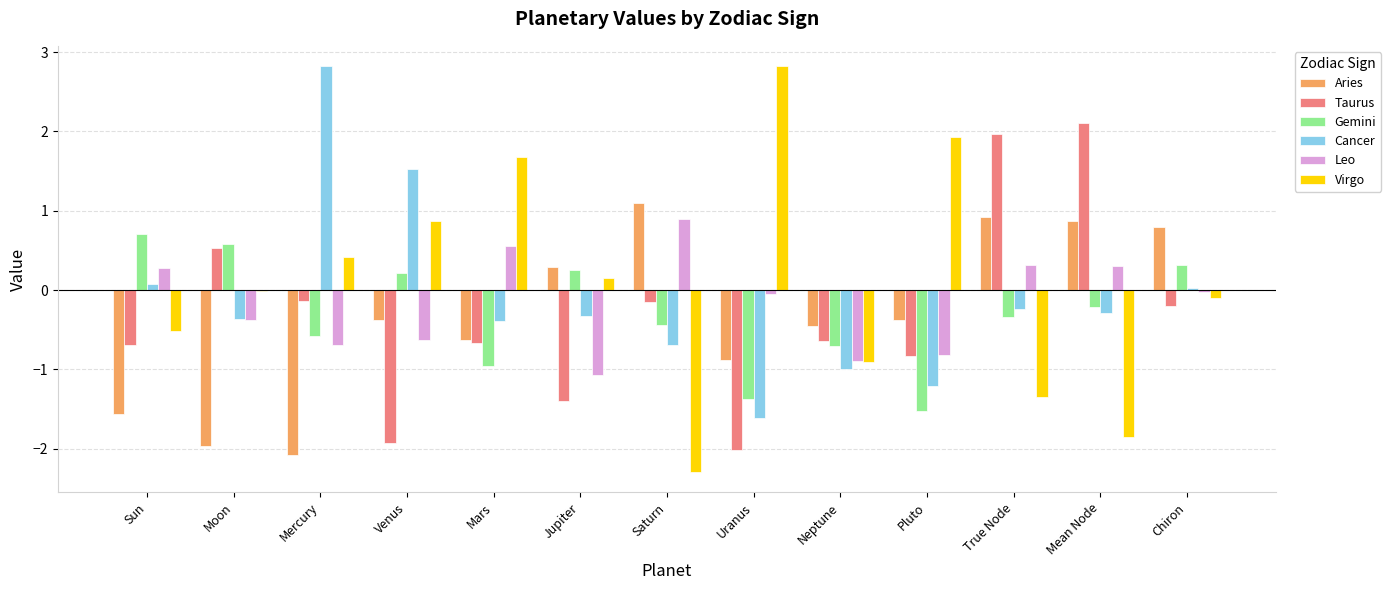

Is the value of Aries at Mercury greater than the value of Leo at Pluto?

No